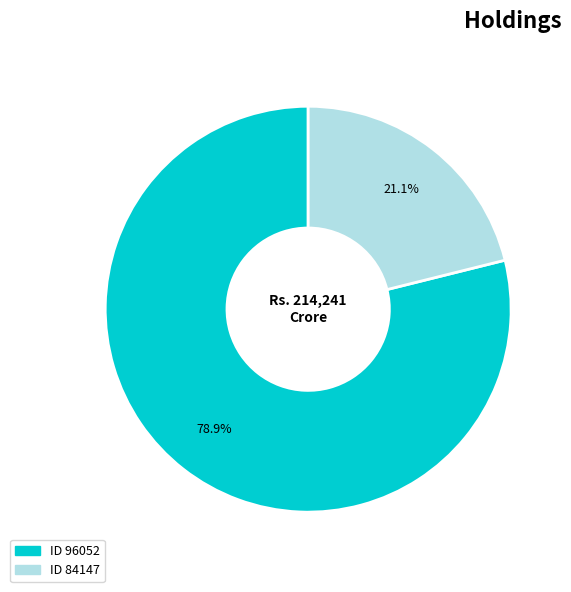

Is there any slice that represents more than half of the pie?

Yes